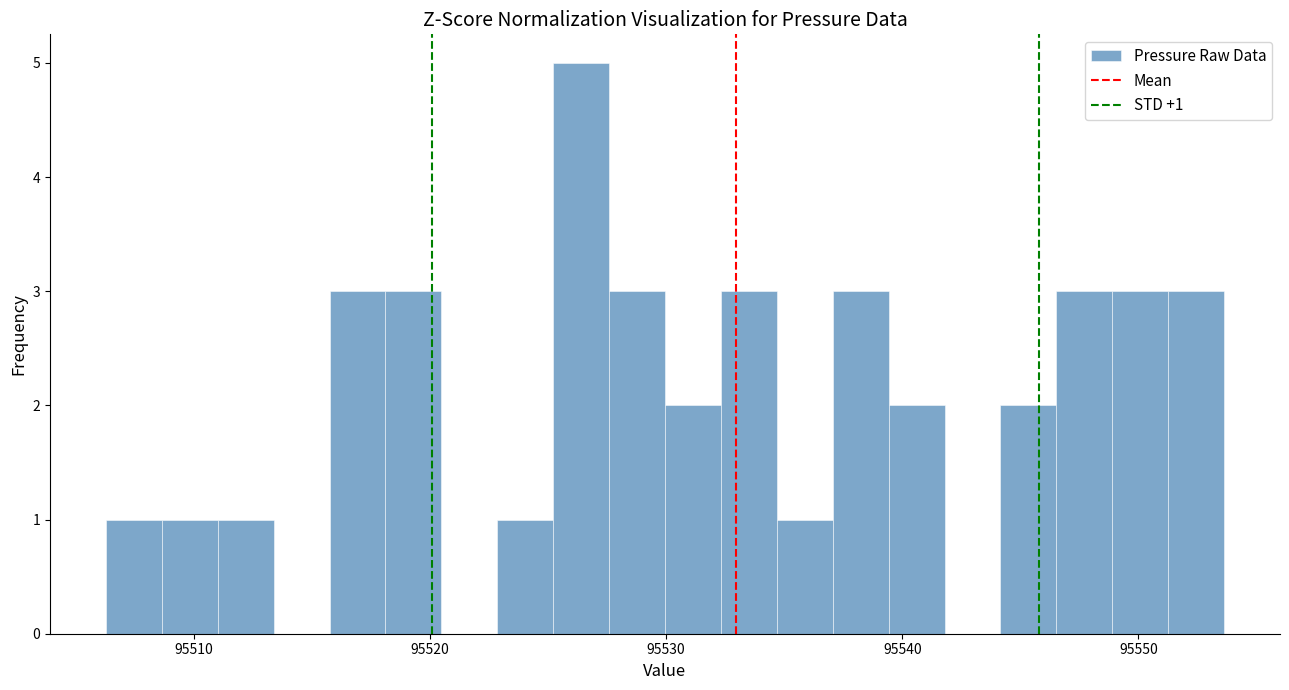

Read against the x-axis, roughly where is the centre of the tallest bar?

95526